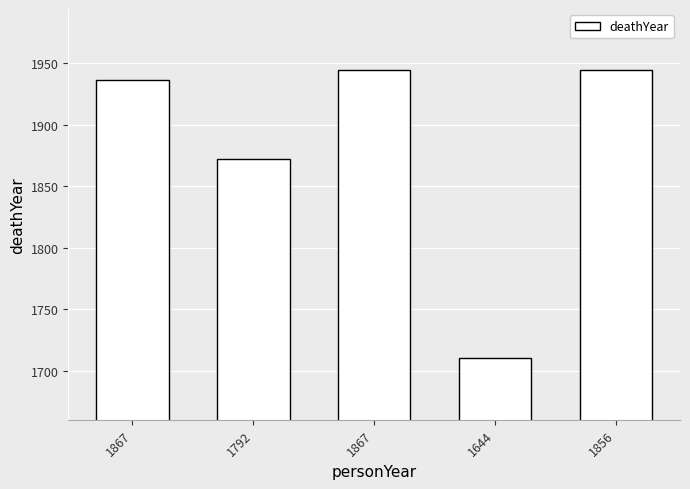

Which has a higher value, 1867 or 1792?

1867